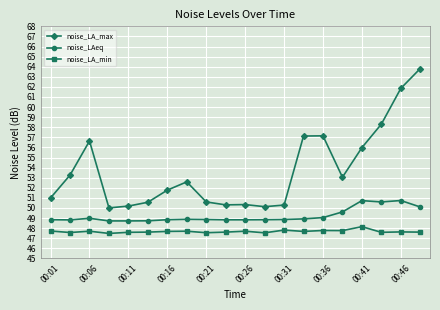

What is the difference between the maximum and minimum values in the noise_LAeq series?

2.0